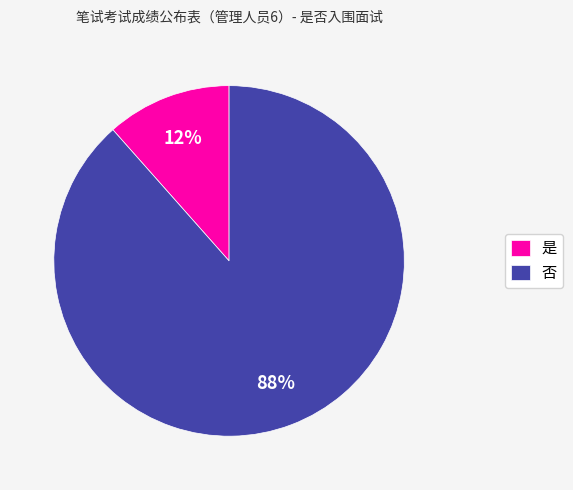

Which slice is the largest?

否